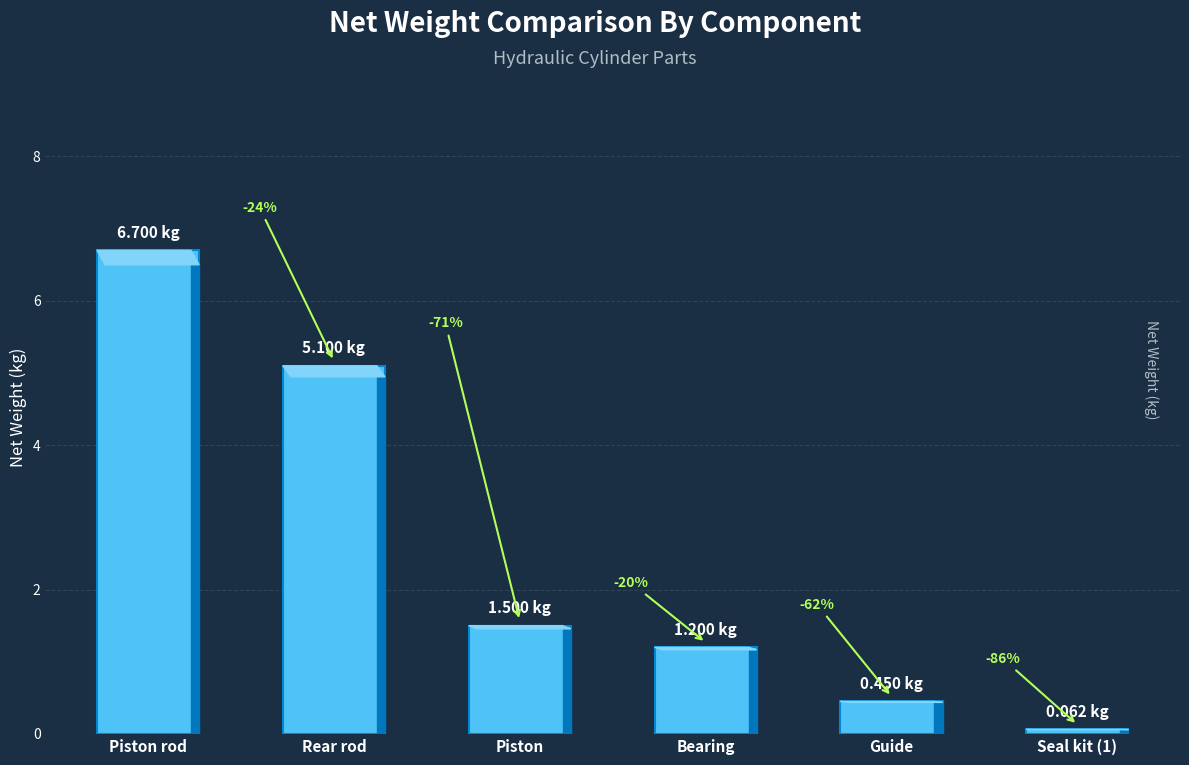

List the labels in order of value, smallest first.

Seal kit (1), Guide, Bearing, Piston, Rear rod, Piston rod